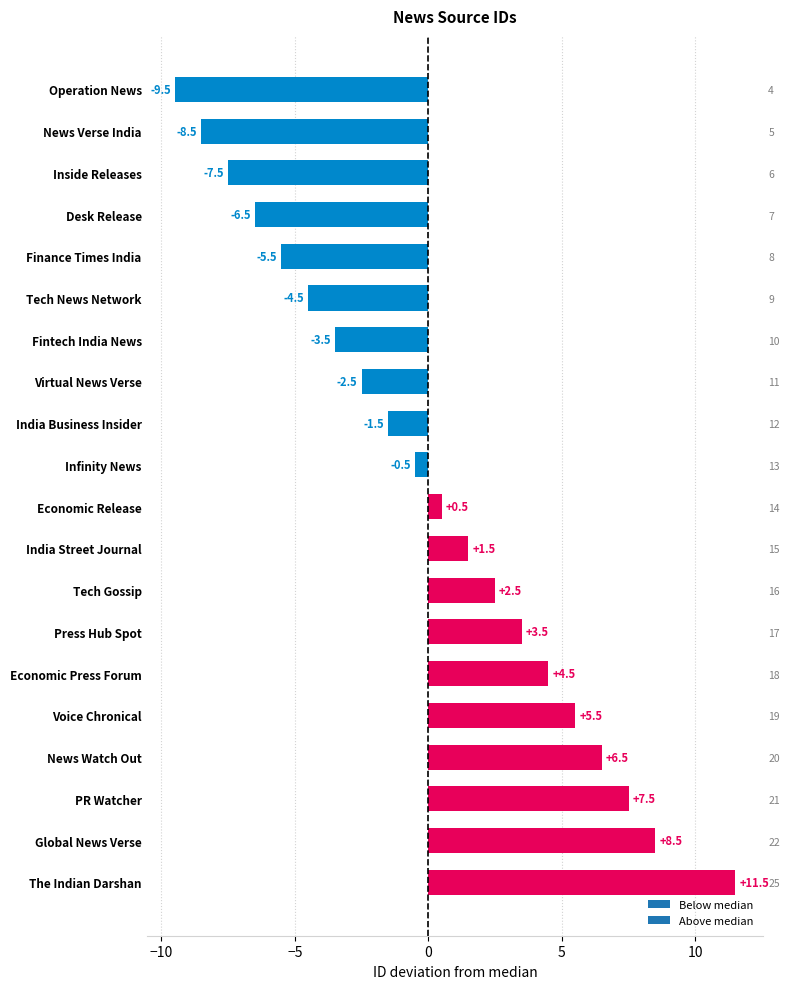

What is the difference between the values at Tech News Network and News Watch Out?

11.0